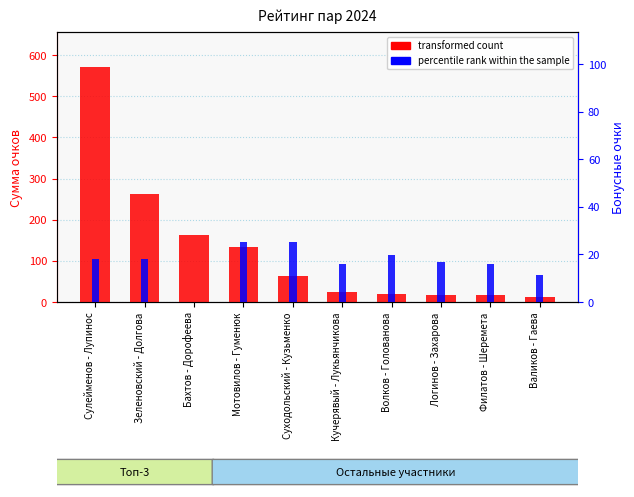

Between Волков - Голованова and Филатов - Шеремета, which series saw the biggest shift?

transformed count